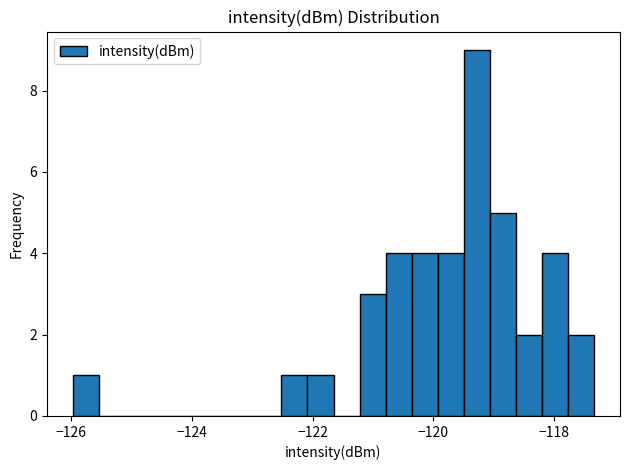

Read against the x-axis, roughly where is the centre of the tallest bar?

-119.2